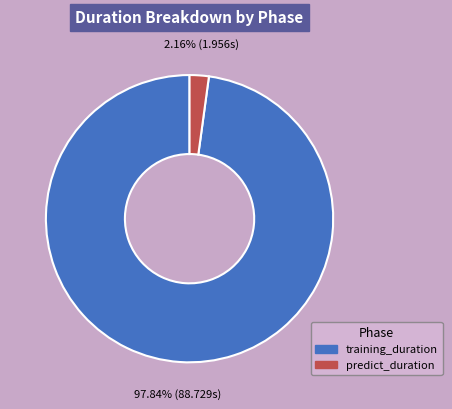

What is the smallest slice in the pie chart?

predict_duration